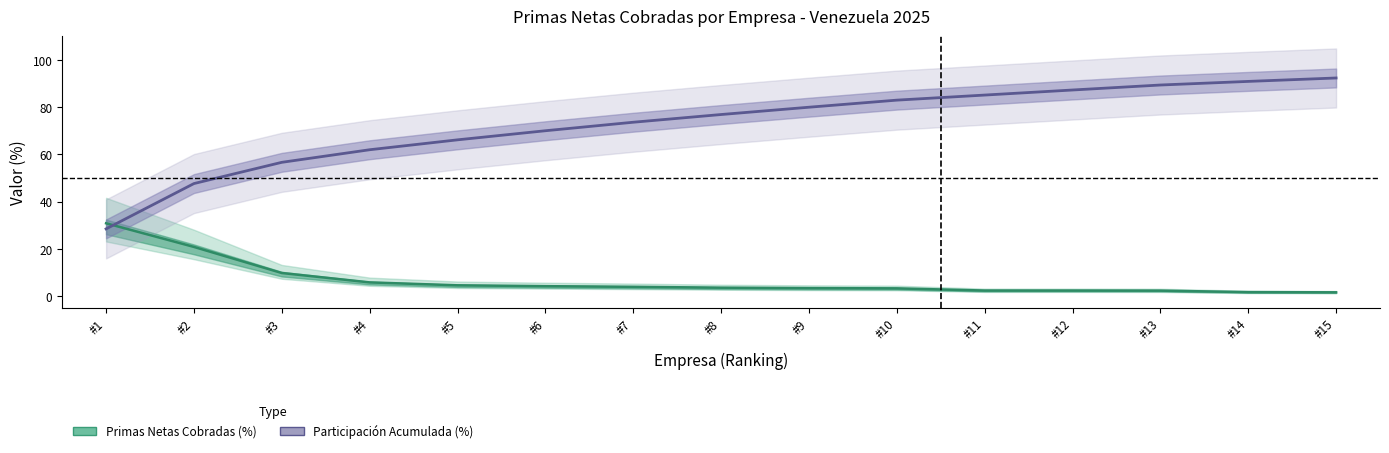

At which category does the chart reach its peak across all series?

#15